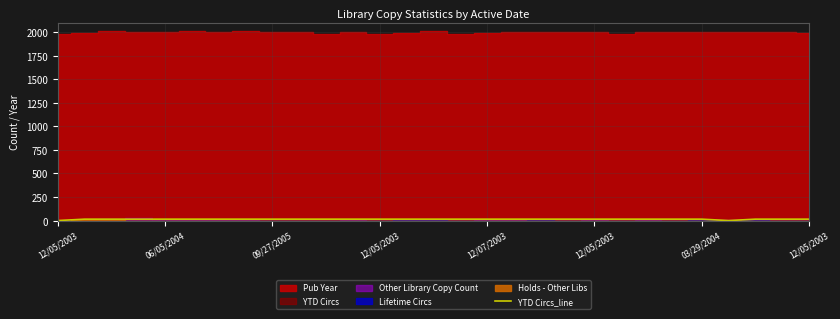

What is the label of the 26th point from the right?

12/05/2003